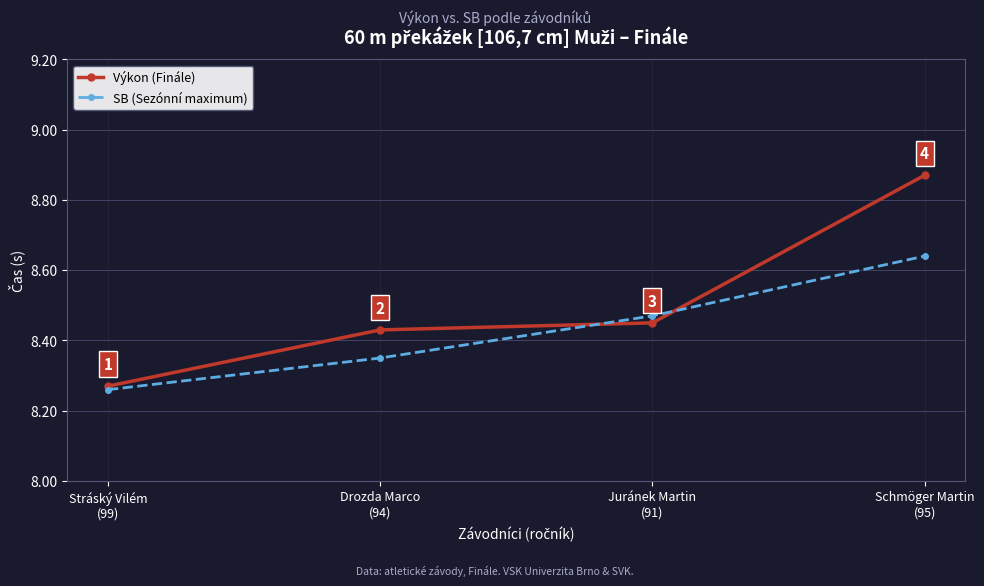

How many Výkon (Finále) values are between 8 and 9?

4